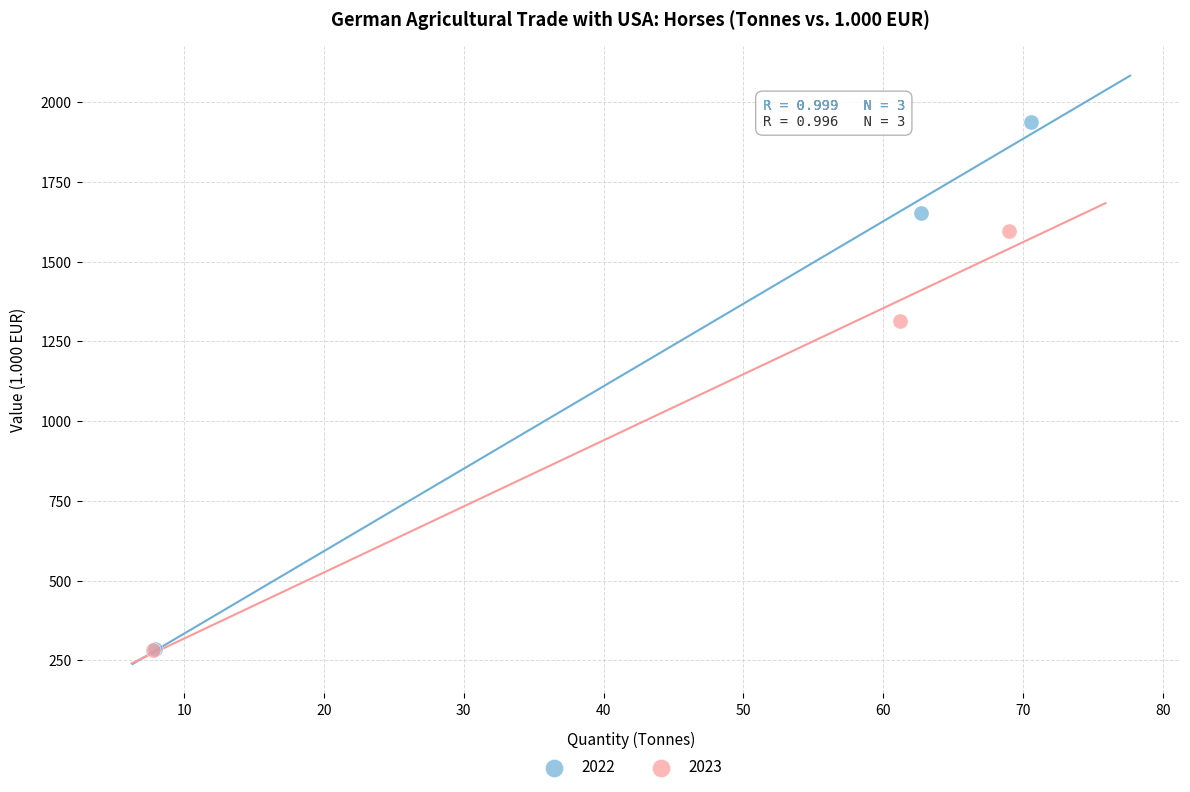

Which series has the largest Y range (max minus min)?

2022